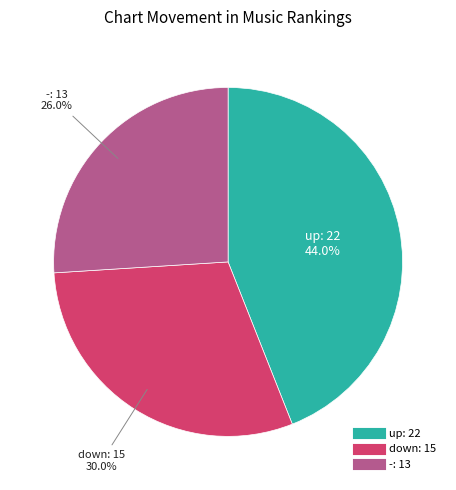

True or false: down accounts for 39% of the total.

False